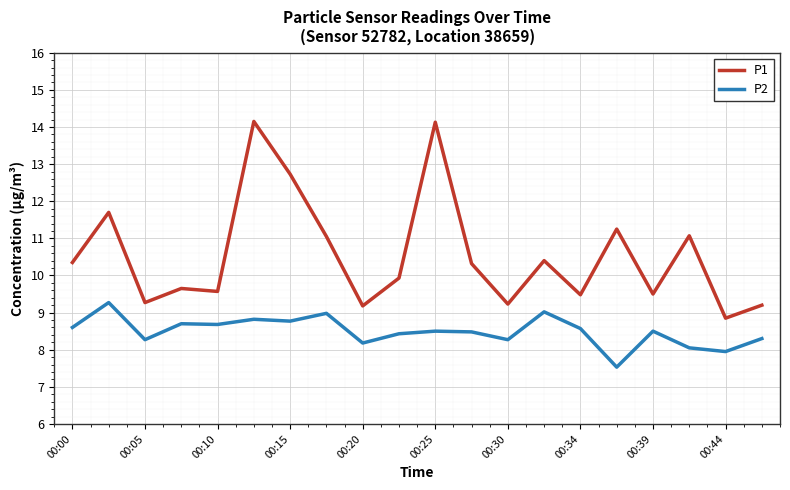

True or false: P1 and P2 intersect in this chart.

False